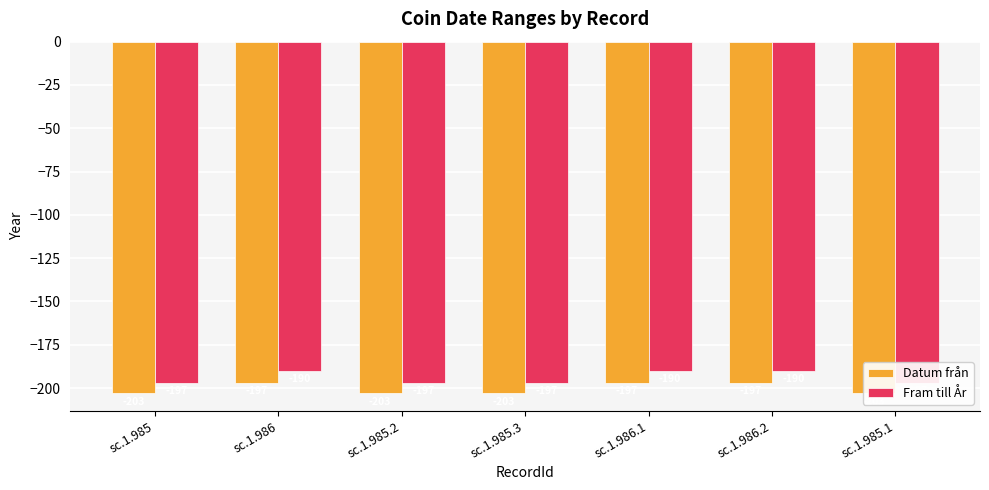

Which label corresponds to the smallest value in the chart?

sc.1.985